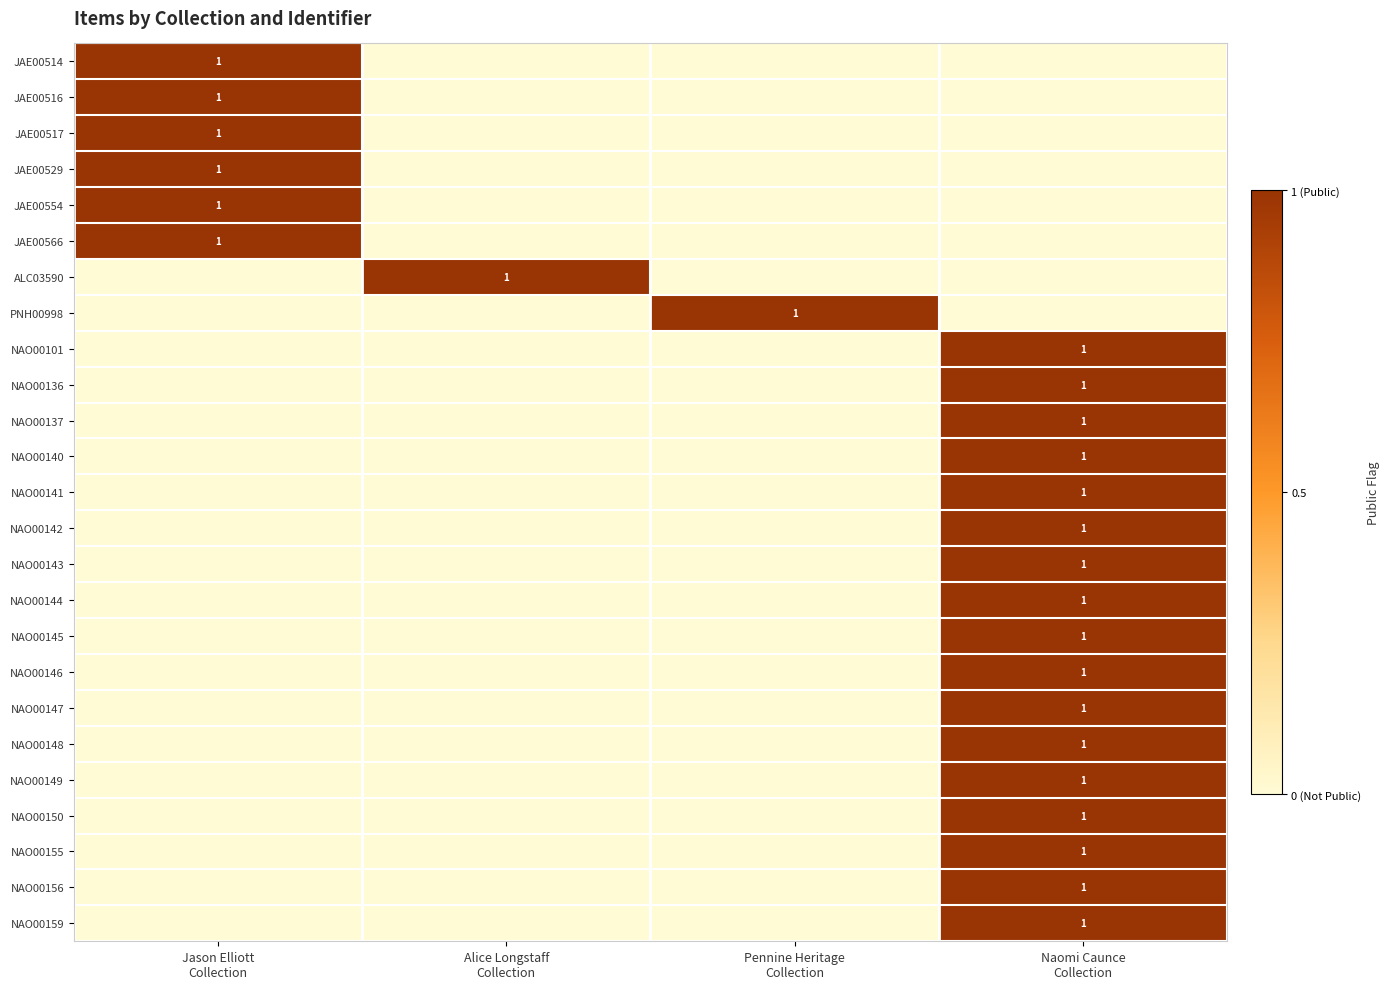

Which series has the largest total across all categories?

JAE00514